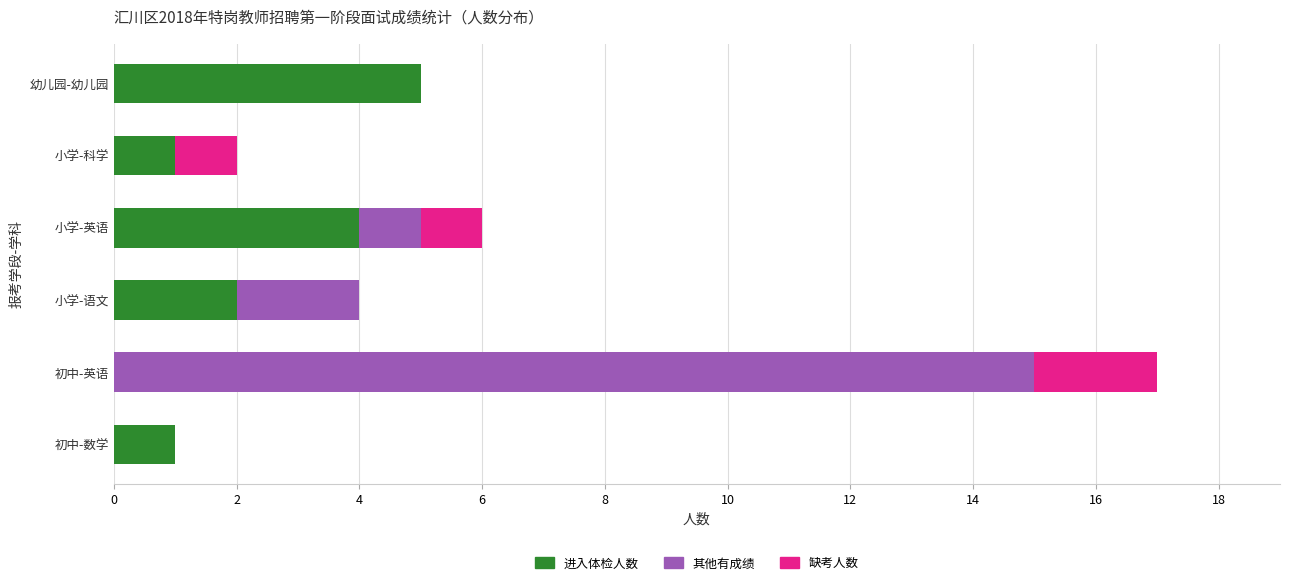

What is the sum of all 进入体检人数 values?

13